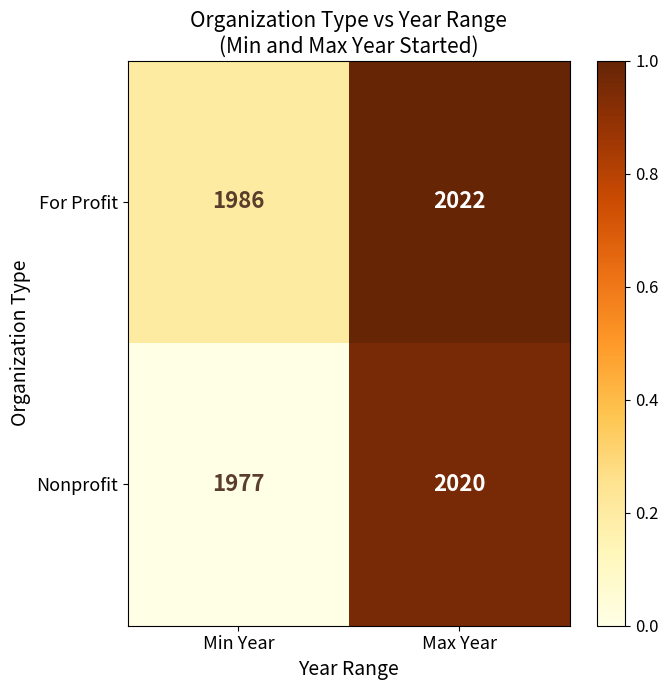

Which series has the largest total across all categories?

For Profit